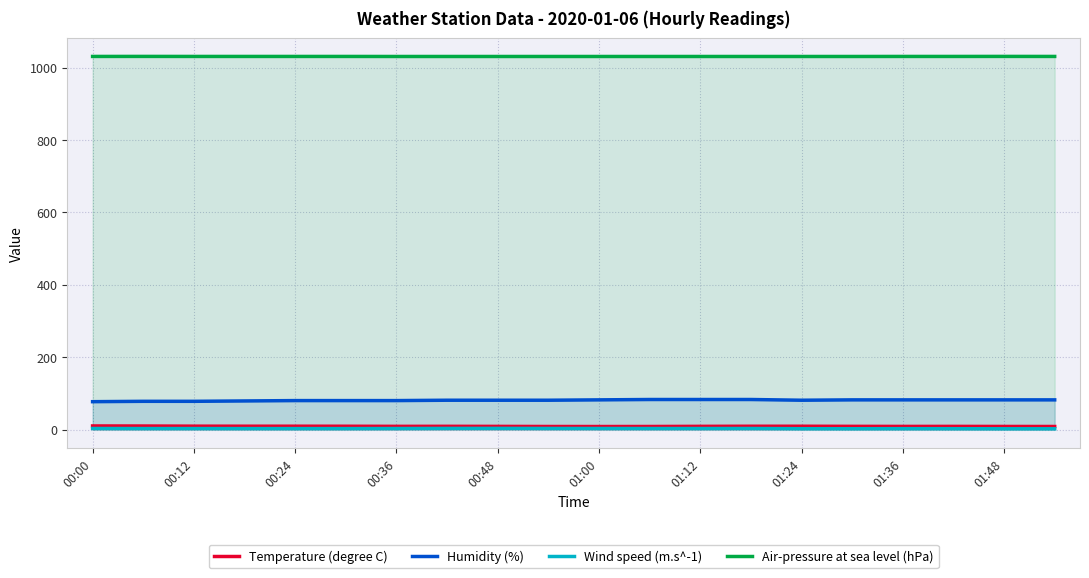

True or false: Humidity (%) and Temperature (degree C) intersect in this chart.

False